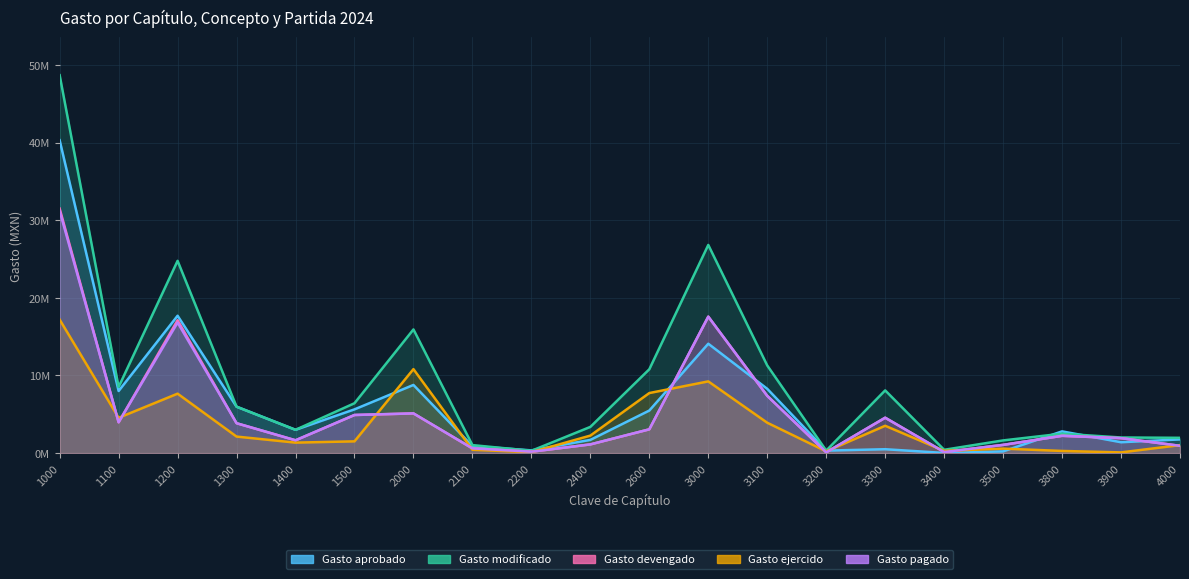

What are all the series names shown in the legend?

Gasto aprobado, Gasto modificado, Gasto devengado, Gasto ejercido, Gasto pagado